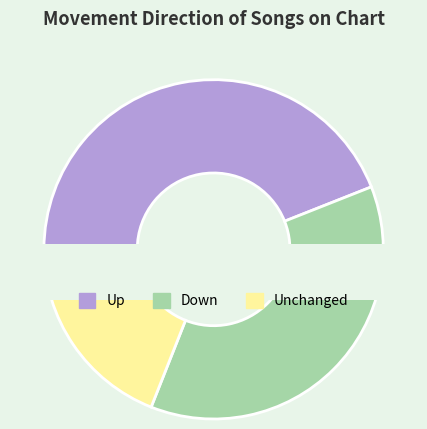

To the nearest percent, what is the combined percentage of - and up?

63%